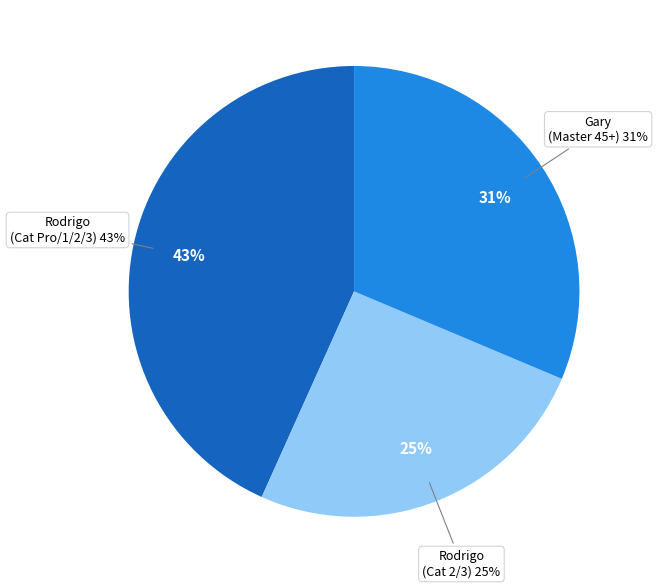

Is it true that Rodrigo Flores (CBR #246 Carson Cat Pro/1/2/3) is 31% of the pie?

False